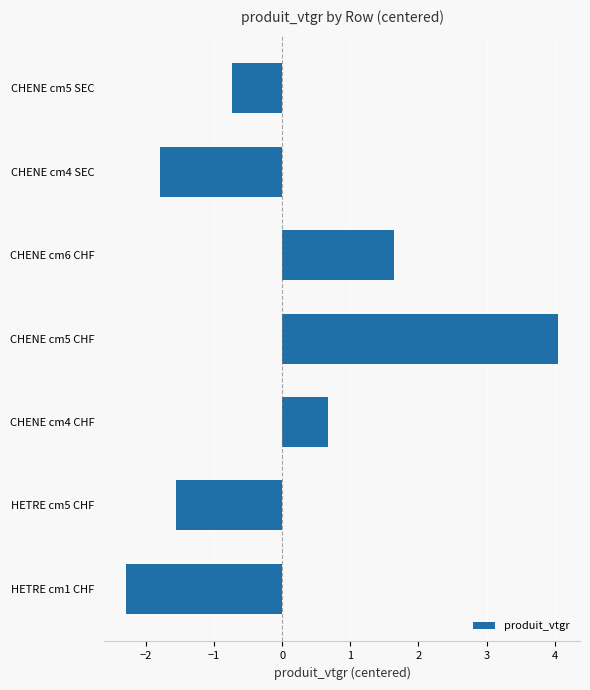

The chart shows a value of 0.7 at CHENE cm4 CHF. True or false?

True